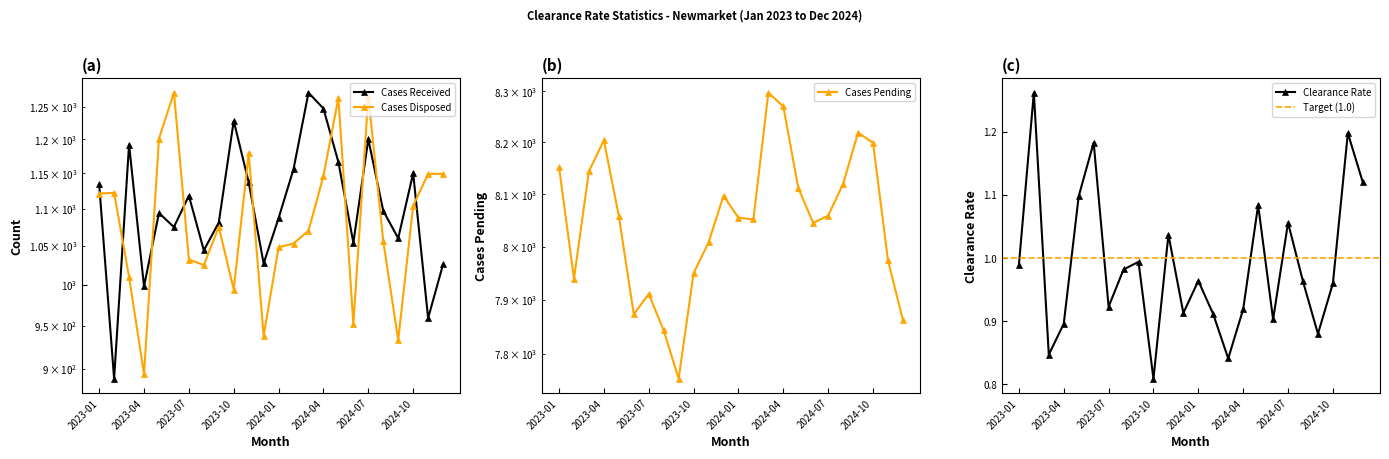

Is this an area chart (filled region under the line)?

No